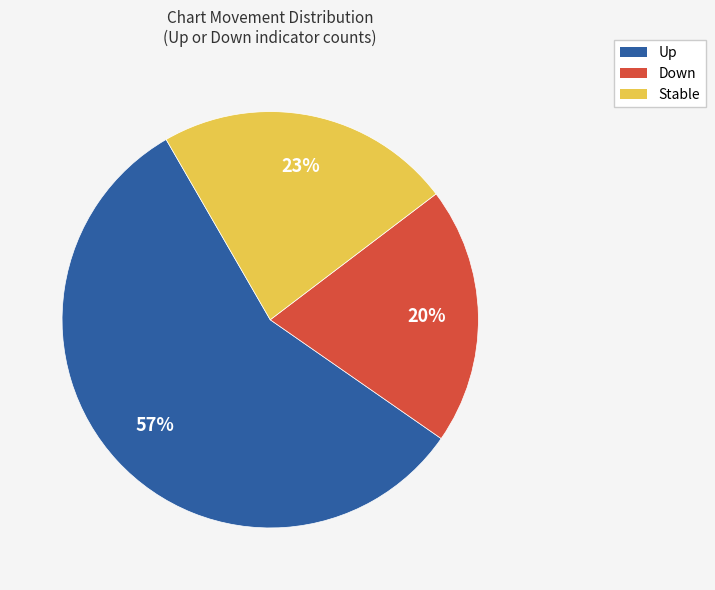

The Down slice represents 29% of the pie. True or false?

False